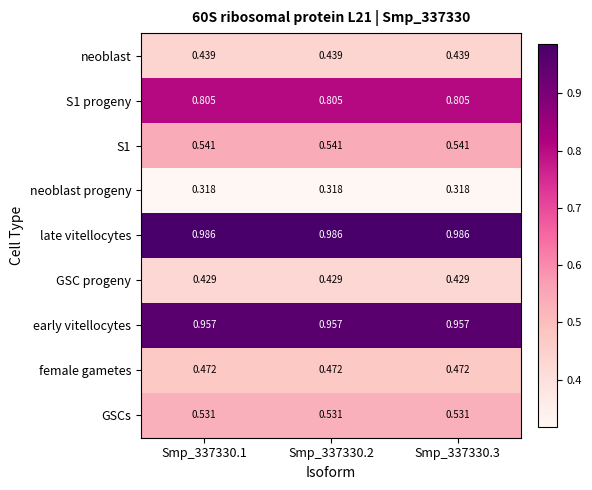

What is the total value across all series at Smp_337330.1?

5.5